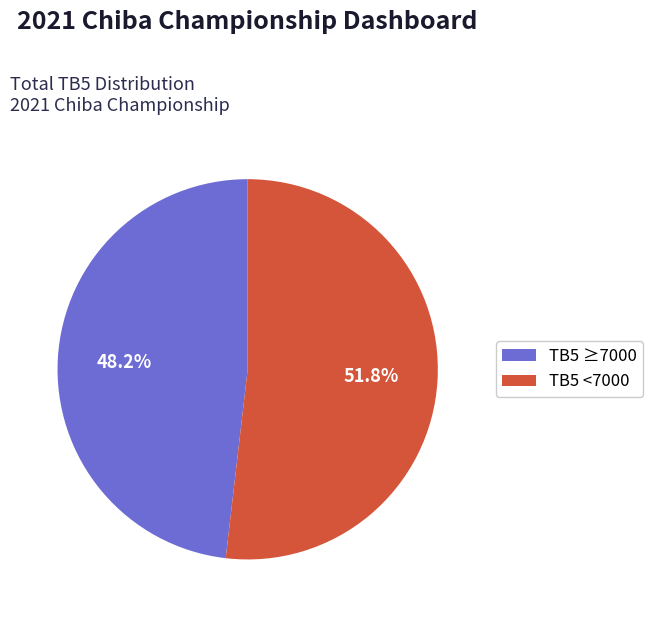

Which slice is the smallest?

TB5 ≥7000